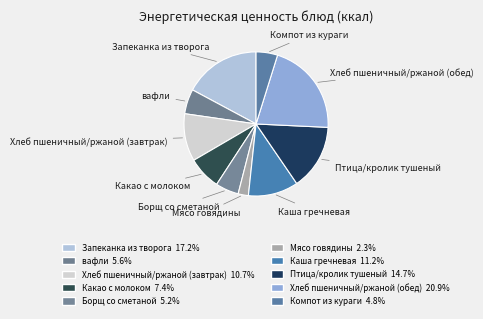

To the nearest percent, what is the combined percentage of Птица/кролик тушеный and Компот из кураги?

20%